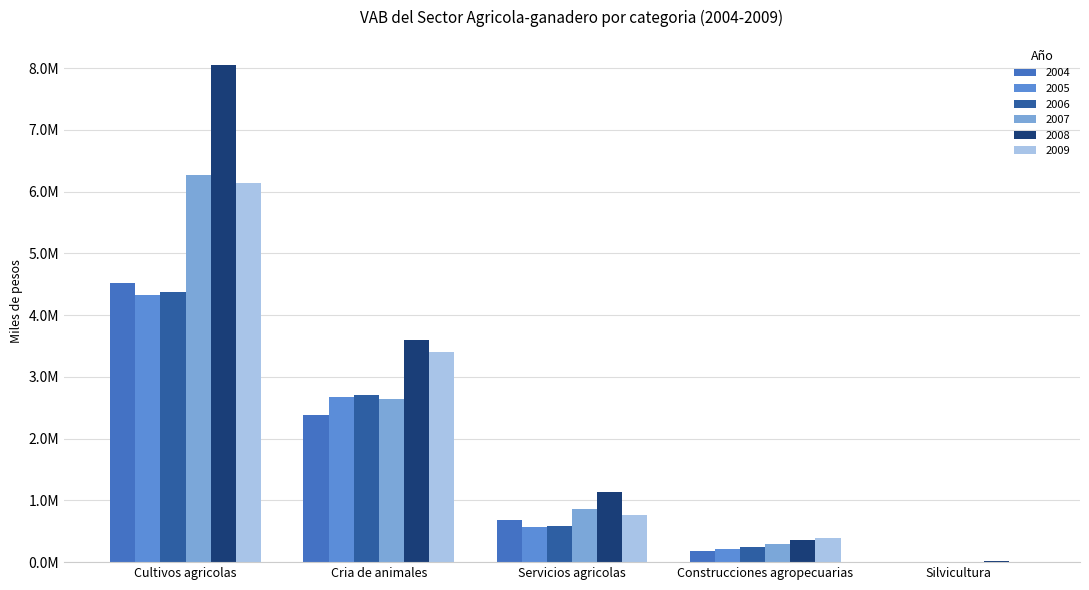

What are all the series names shown in the legend?

2004, 2005, 2006, 2007, 2008, 2009